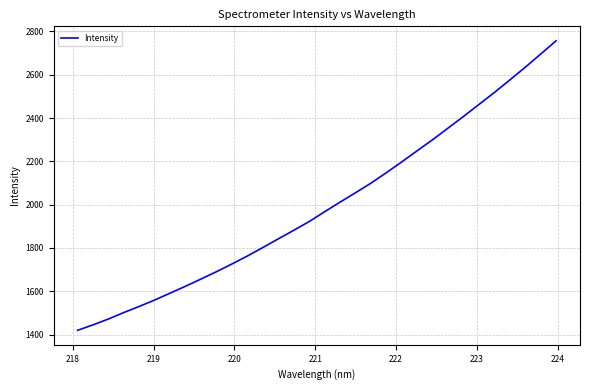

What is the difference between the maximum and minimum values?

1337.3